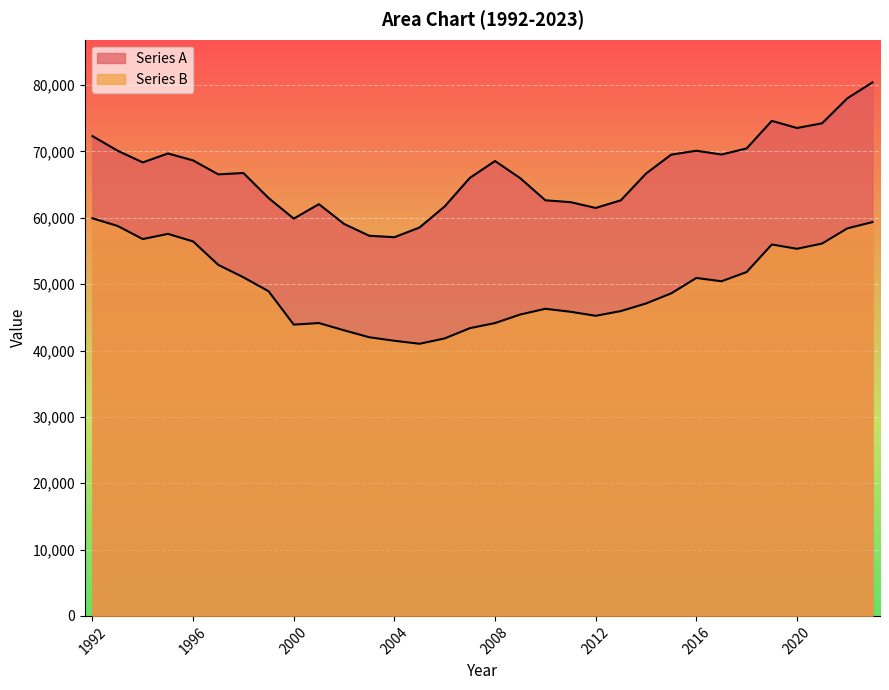

How many data points in Series A are above 66750?

15